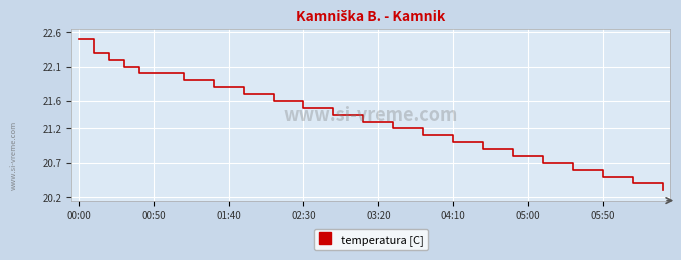

How many categories are shown in the chart?

40